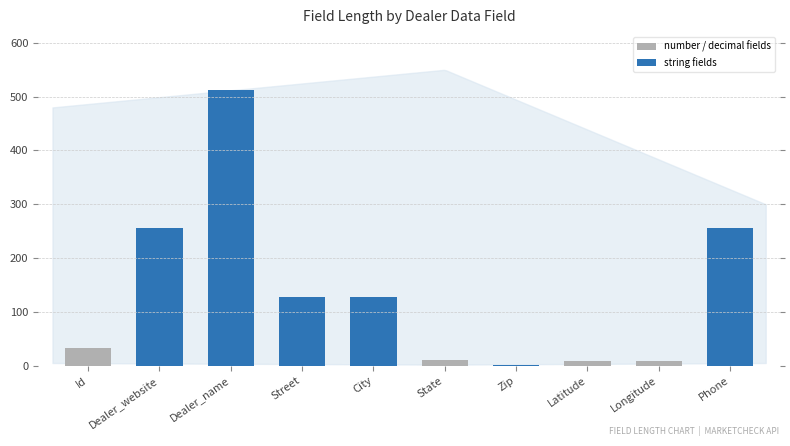

What is the difference between the maximum and minimum values?

510